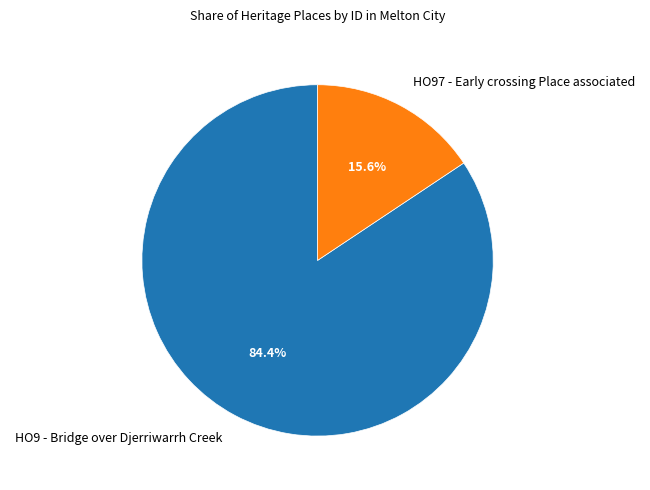

Count the number of slices in the pie.

2